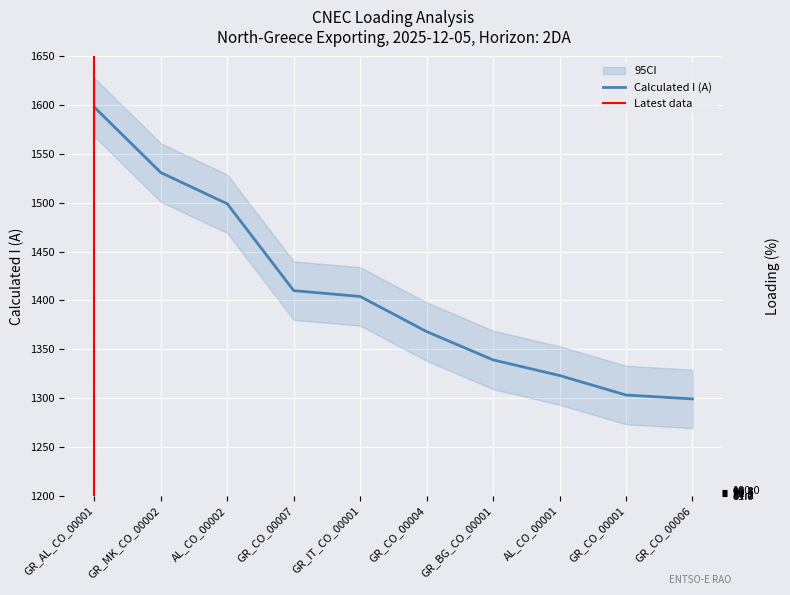

What is the spread (max minus min) of values at GR_CO_00007?

1322